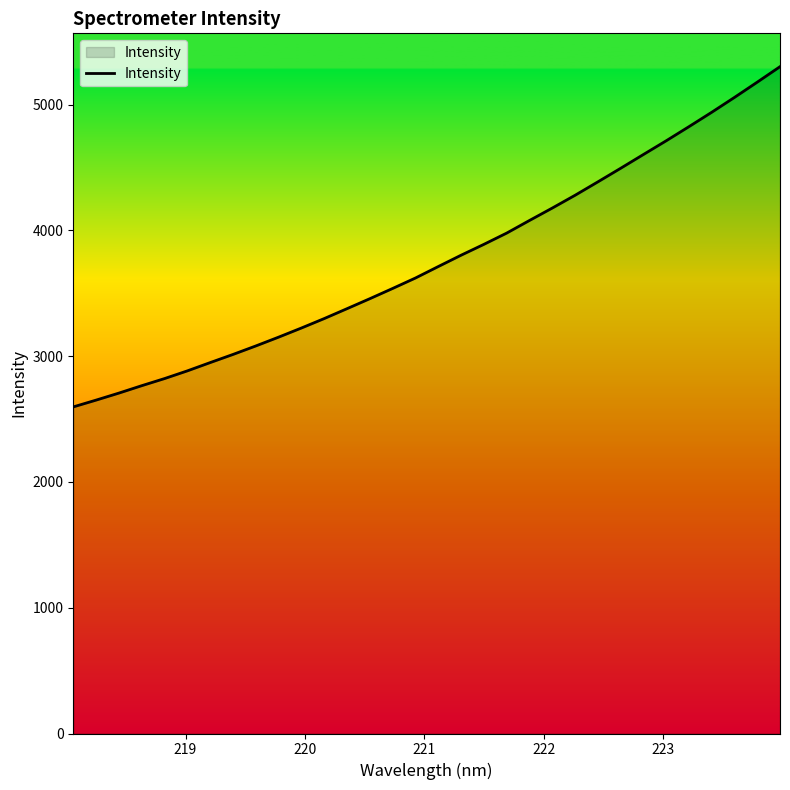

How many values are below 3711?

16